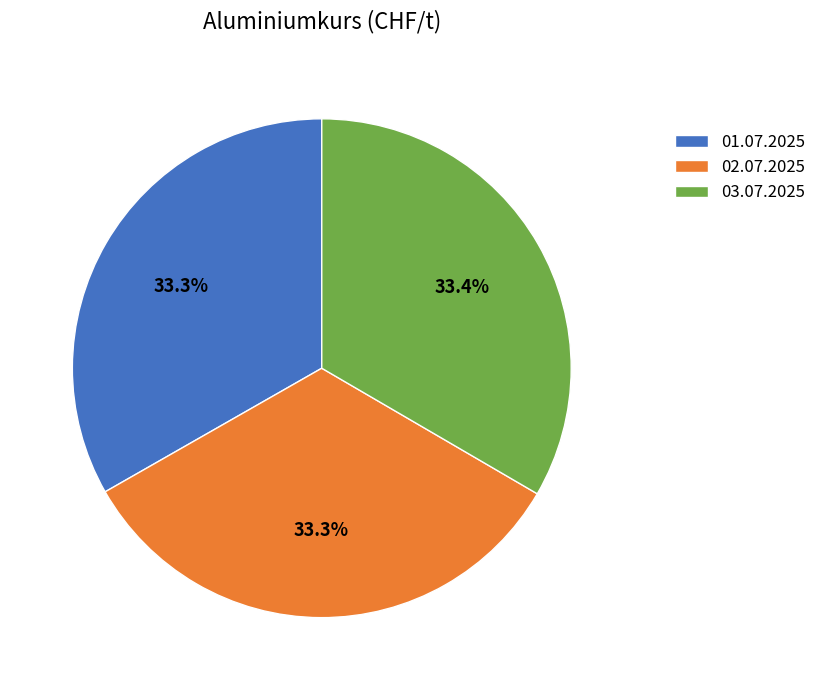

Does 02.07.2025 account for over 50% of the chart?

No